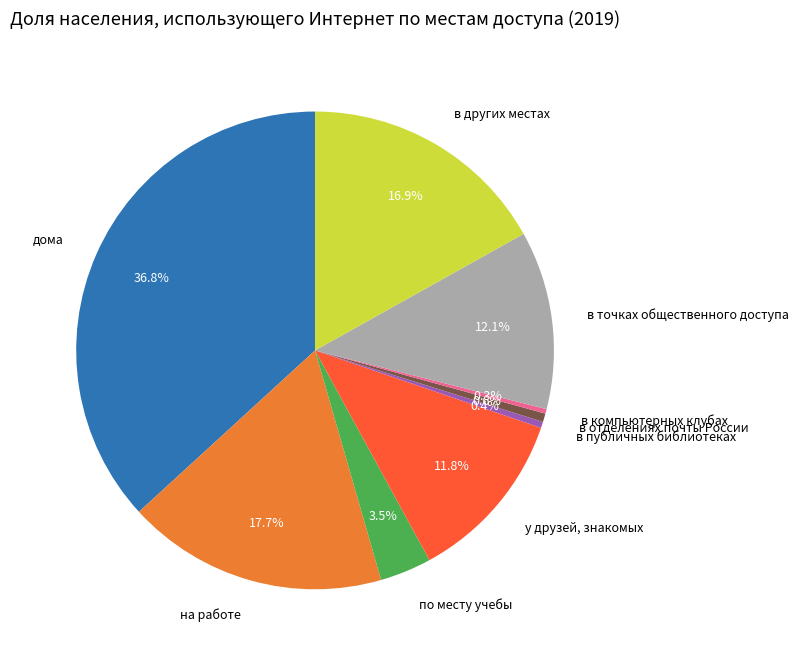

Which category has the biggest portion of the pie?

дома